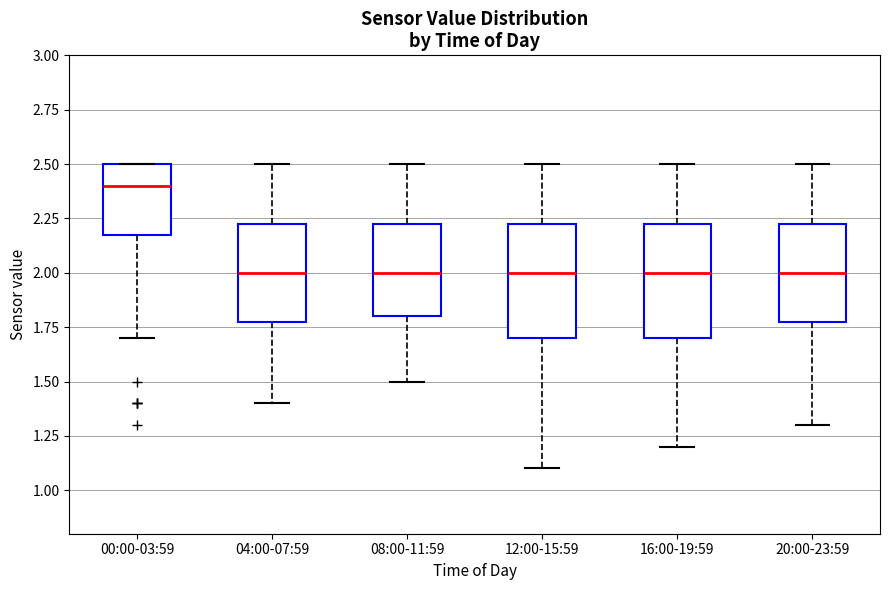

Which box has the highest median line?

00:00-03:59